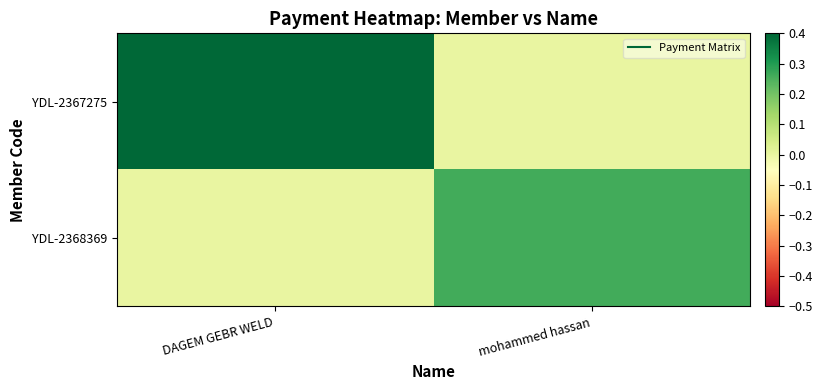

Between DAGEM GEBR WELD and mohammed hassan, which series saw the biggest shift?

YDL-2367275